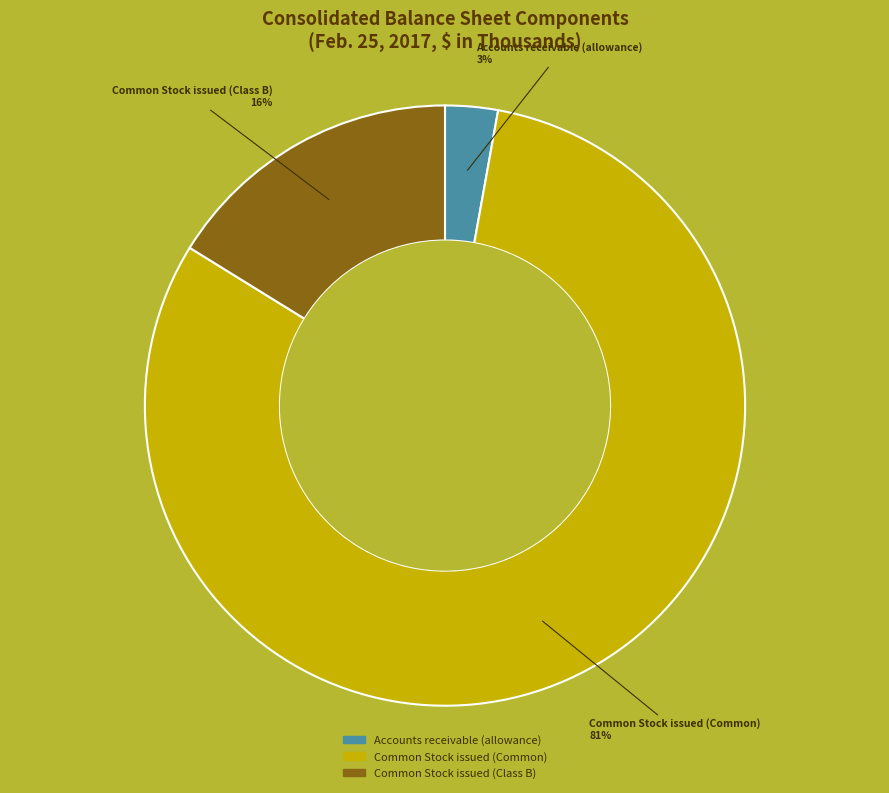

To the nearest percent, what is the difference between the largest and smallest slice percentages?

78%